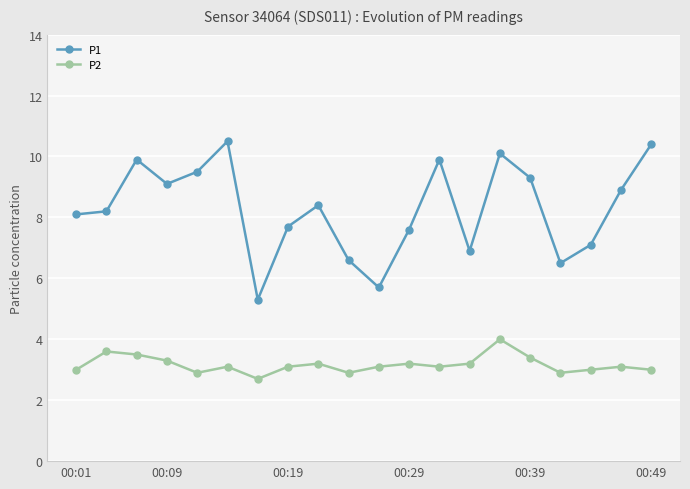

True or false: P2 and P1 intersect in this chart.

False